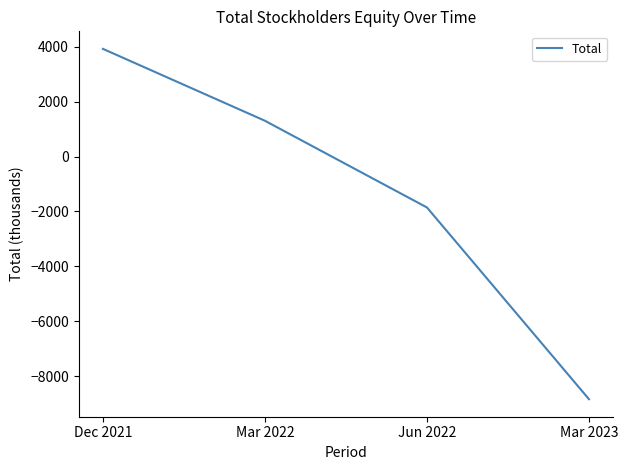

Is it true that the value at Dec 2021 is 1324?

False